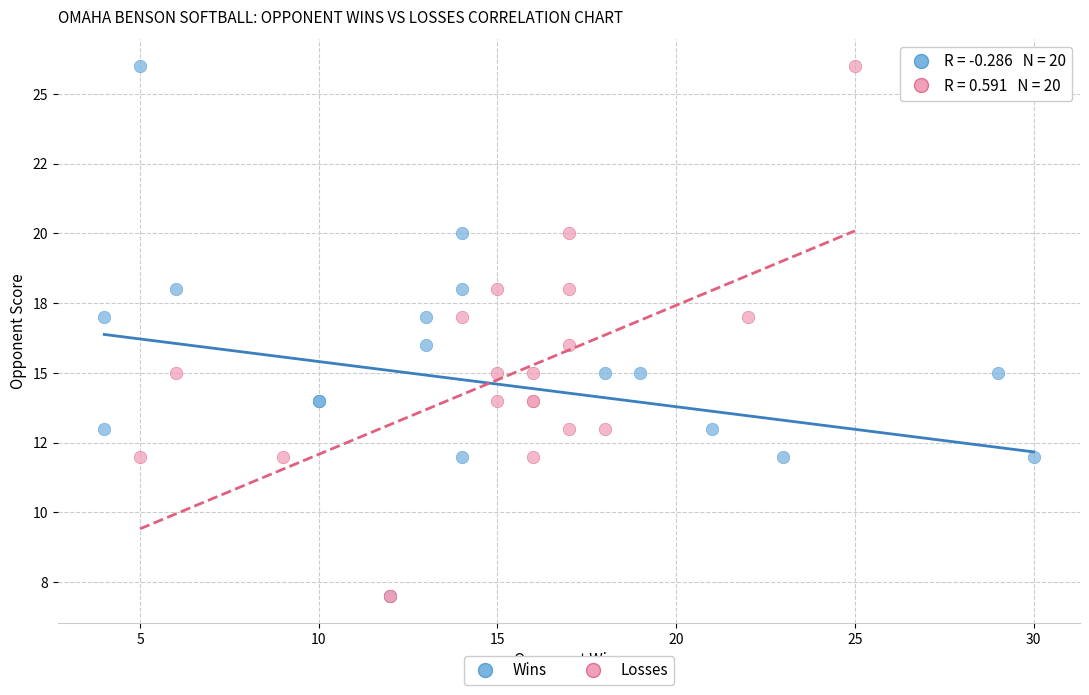

What are all the series names shown in the legend?

Wins, Losses